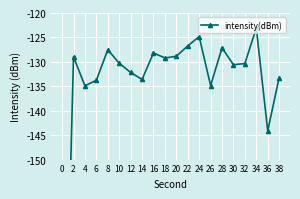

The value at 16 is -201.8. True or false?

False